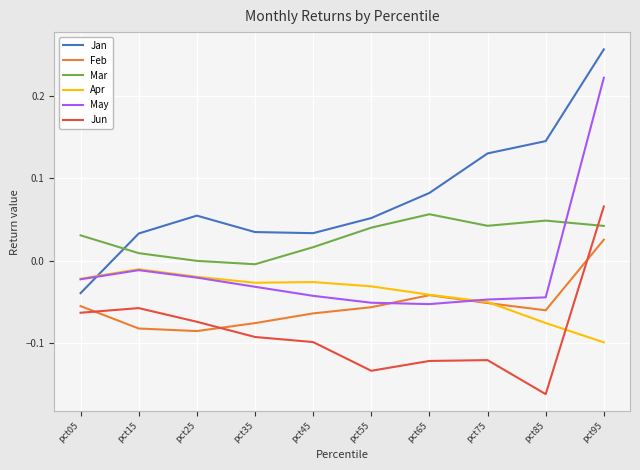

Which series has the largest total across all categories?

Jan